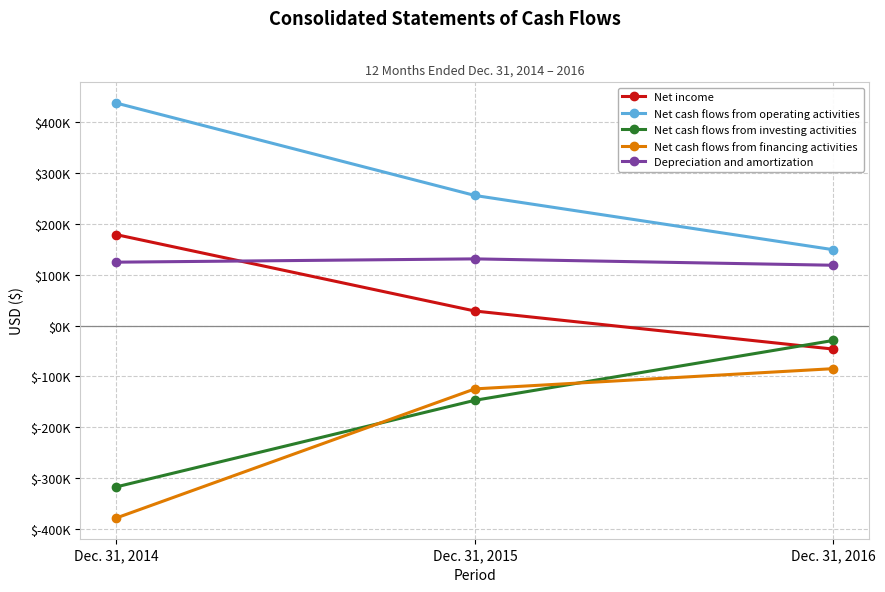

Is it true that Net cash flows from operating activities equals 366652 at Dec. 31, 2015?

False